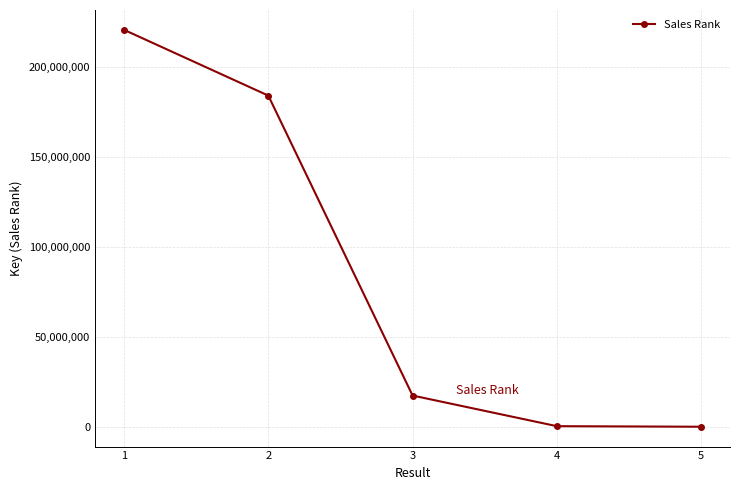

How many lines are shown in the chart?

1